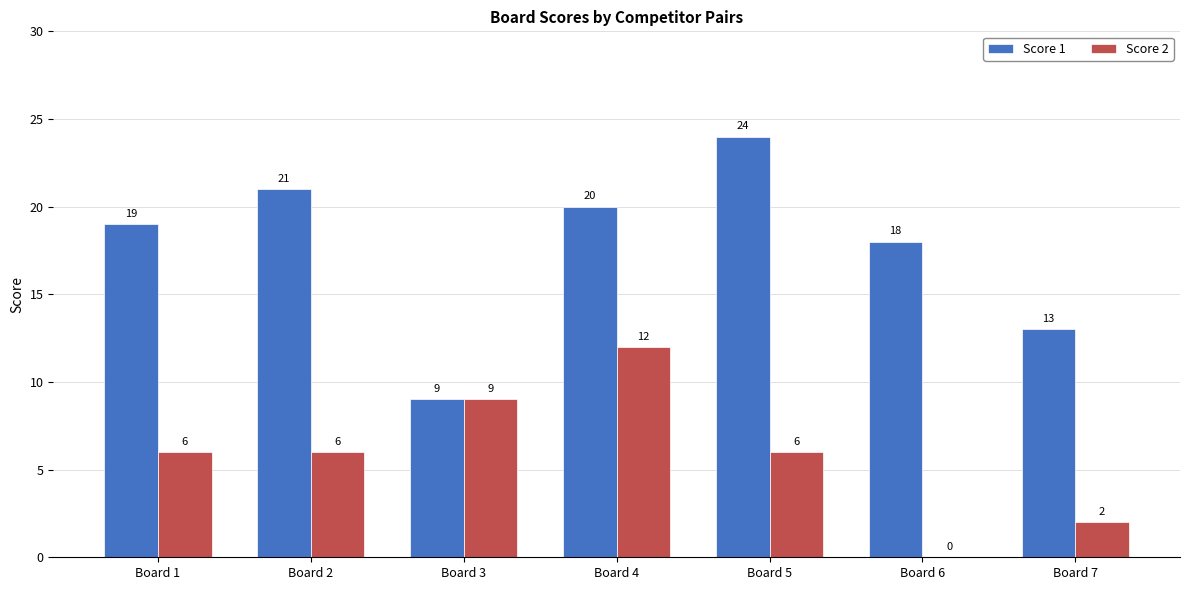

Which series has the largest range (max minus min)?

Score 1